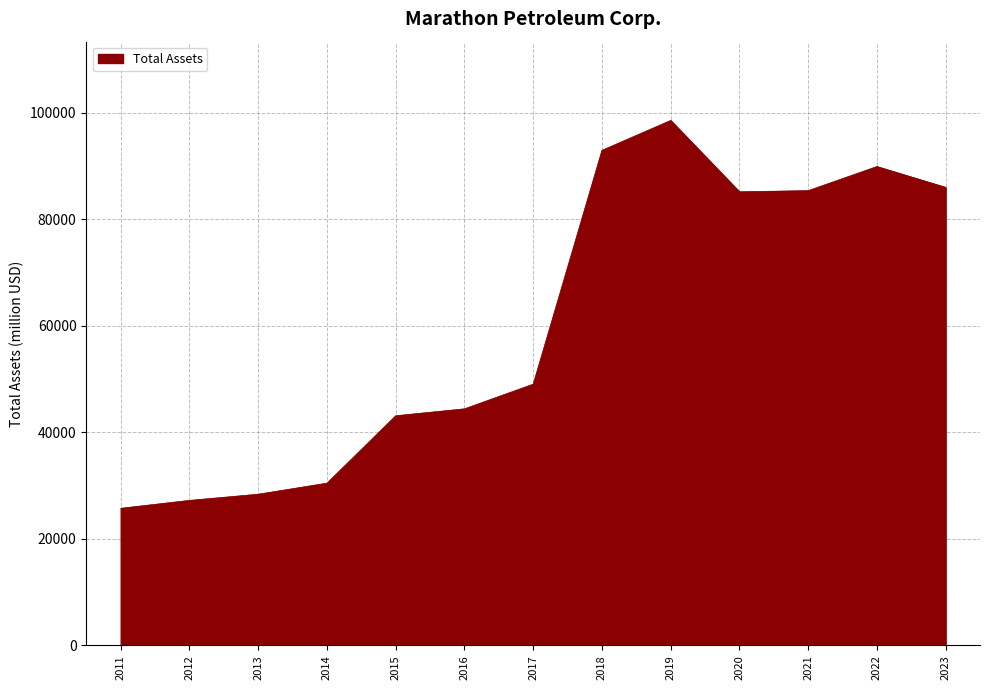

What is the change in value from 2012 to 2019?

+71333